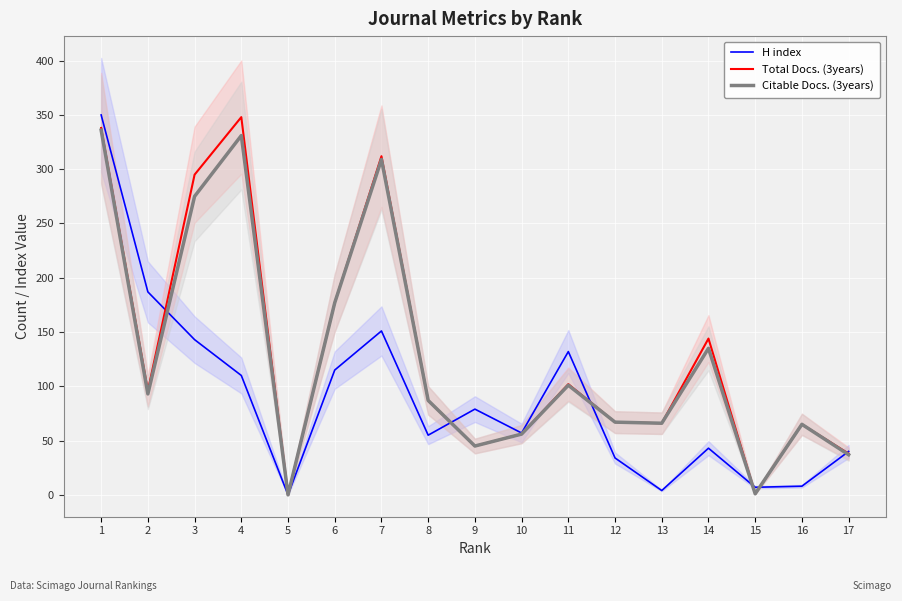

True or false: Total Docs. (3years) has a value of 23 at 17.

False